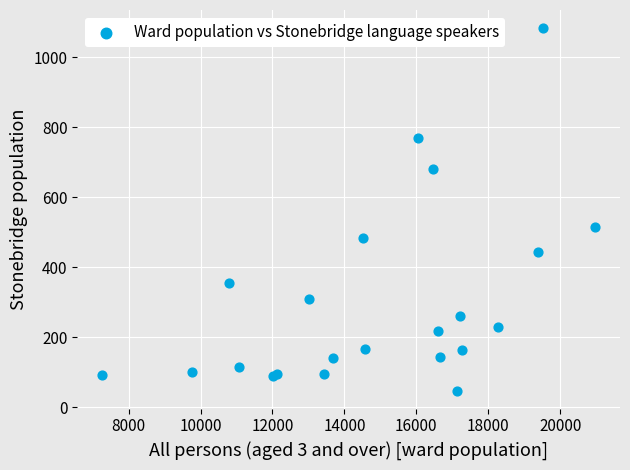

What Y value in the scatter plot is closest to 565?

515